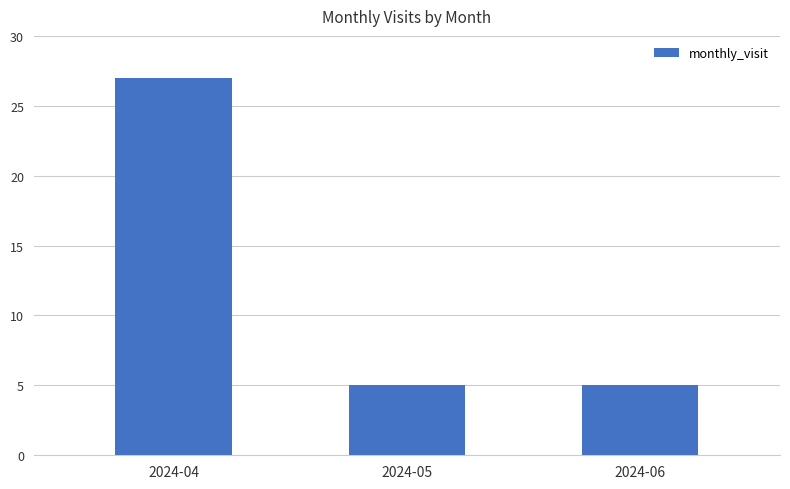

How many distinct data groups are displayed?

1